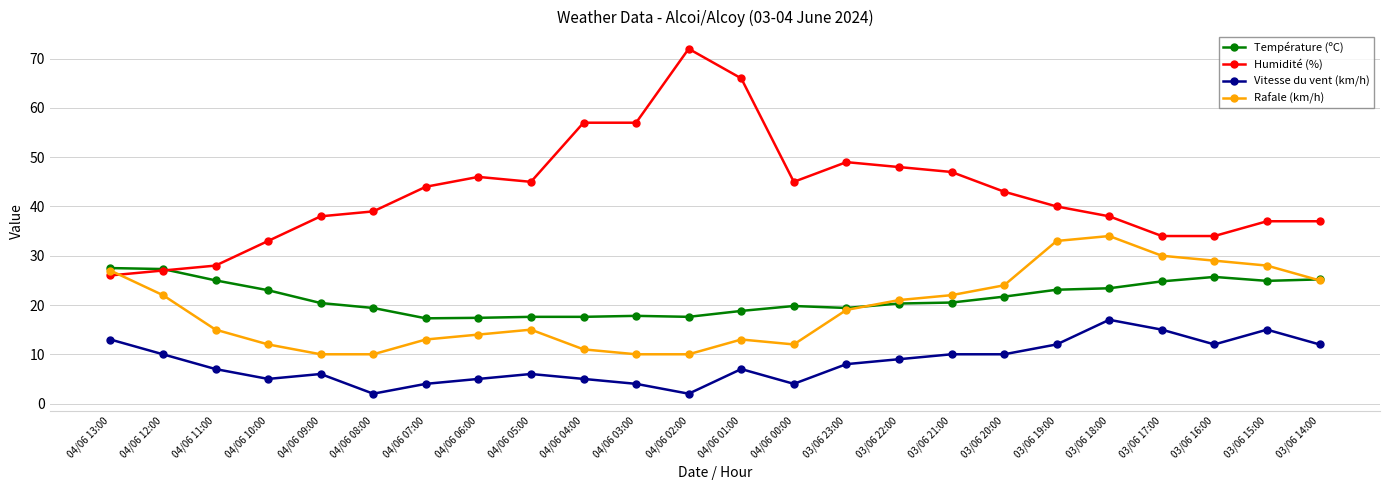

How many lines are shown in the chart?

4